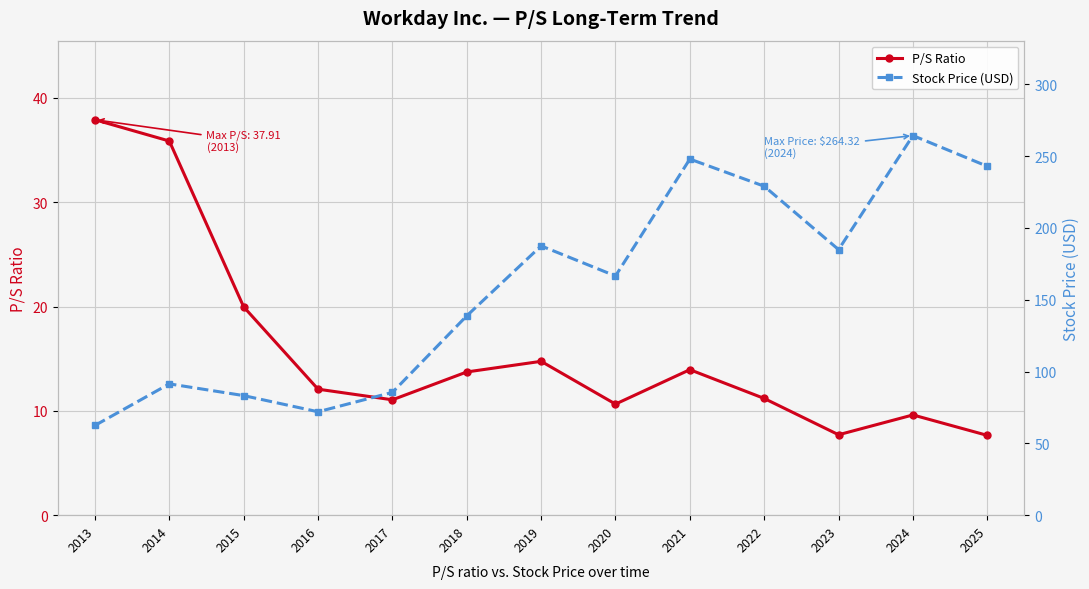

How many data points in P/S Ratio are above 12?

7